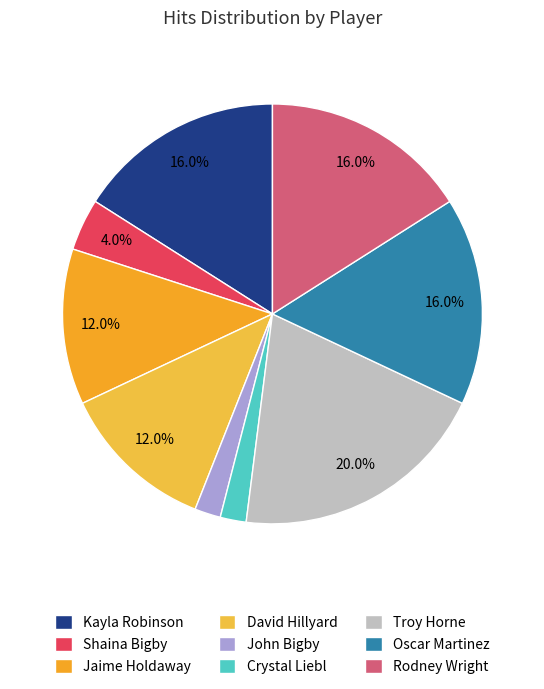

Count the number of slices in the pie.

9